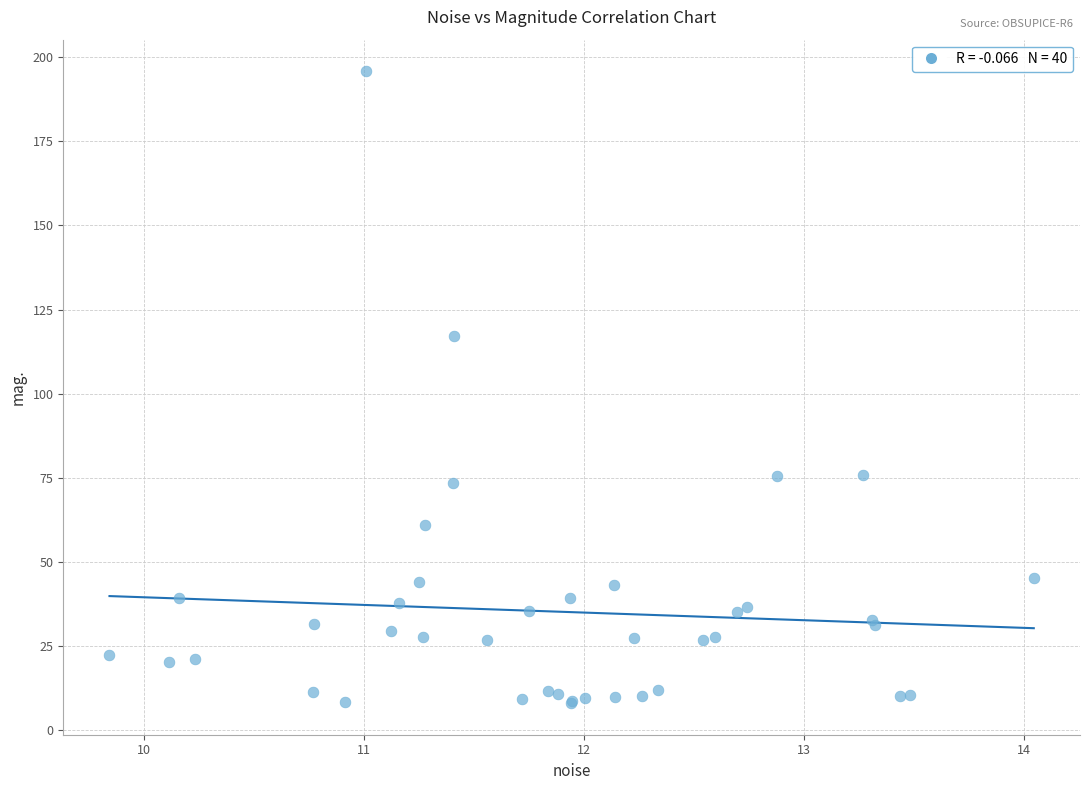

What Y value in the scatter plot is closest to 101?

117.1